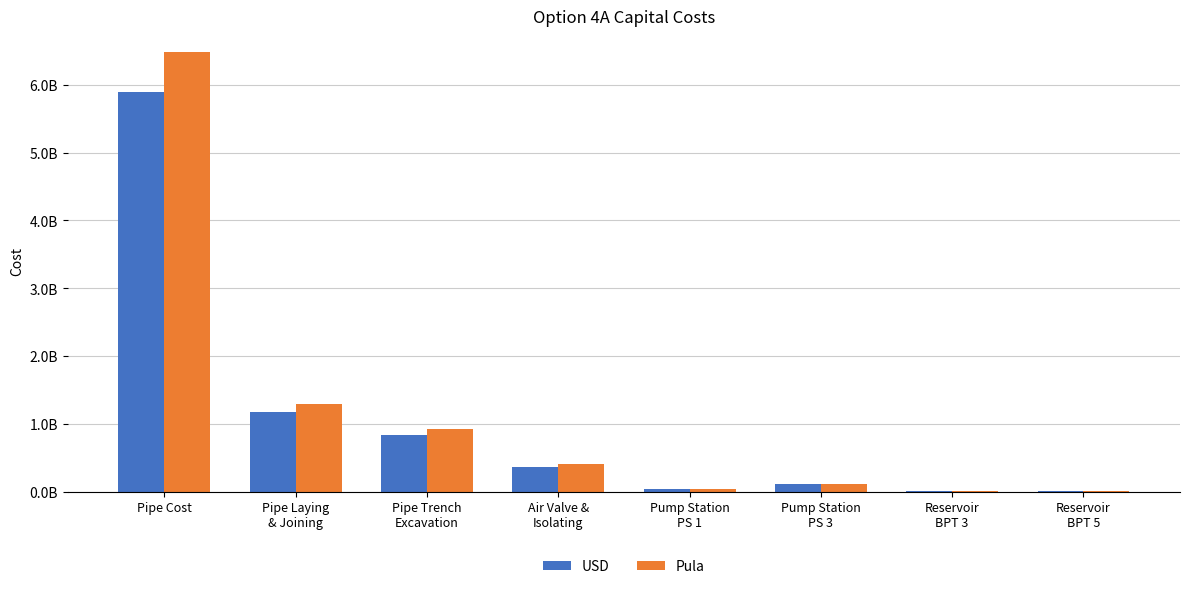

What are all the series names shown in the legend?

USD, Pula